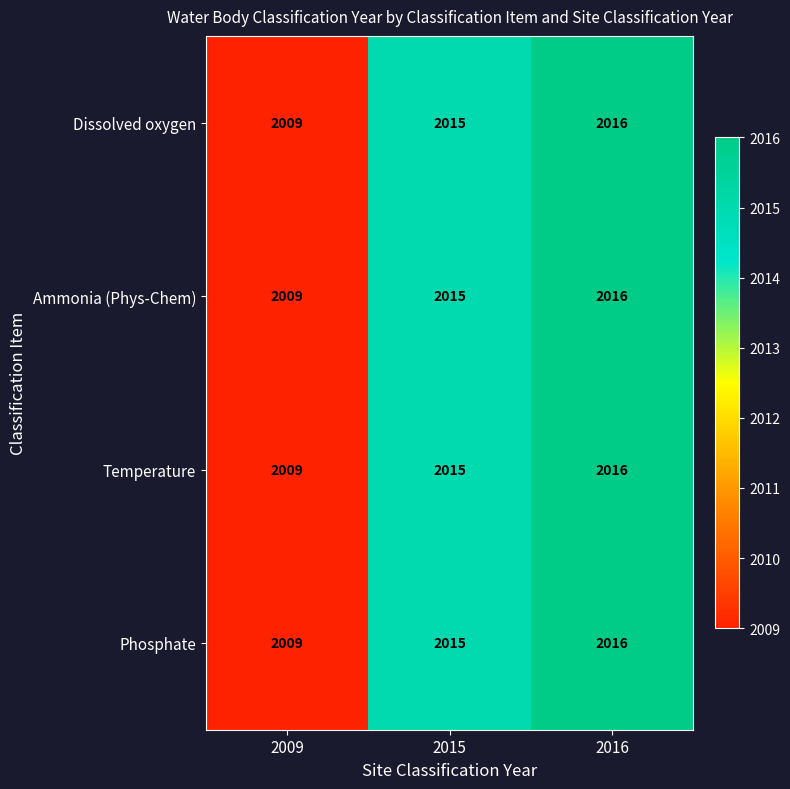

At which category does the chart reach its peak across all series?

2016